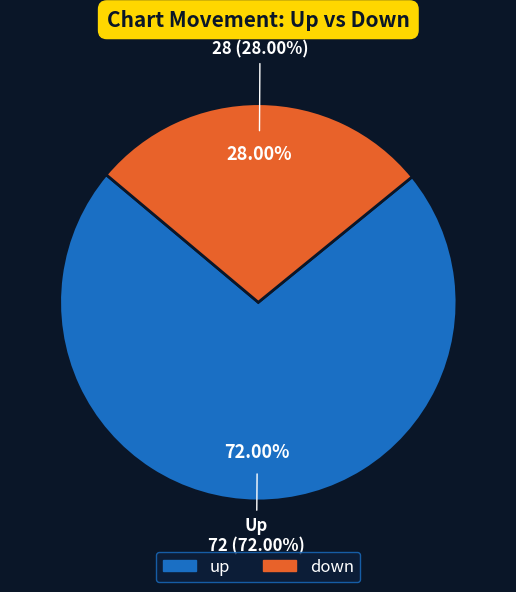

True or false: up accounts for 72% of the total.

True